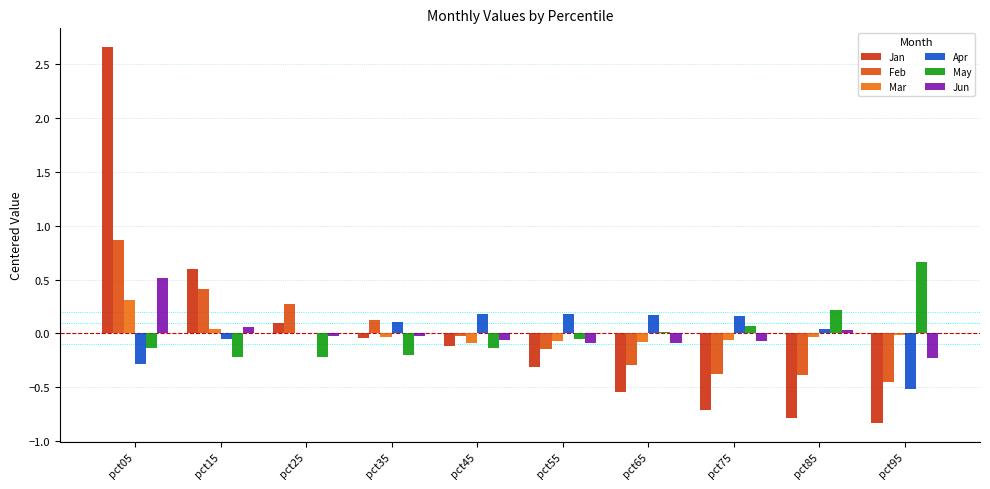

How many bars are there in total?

60